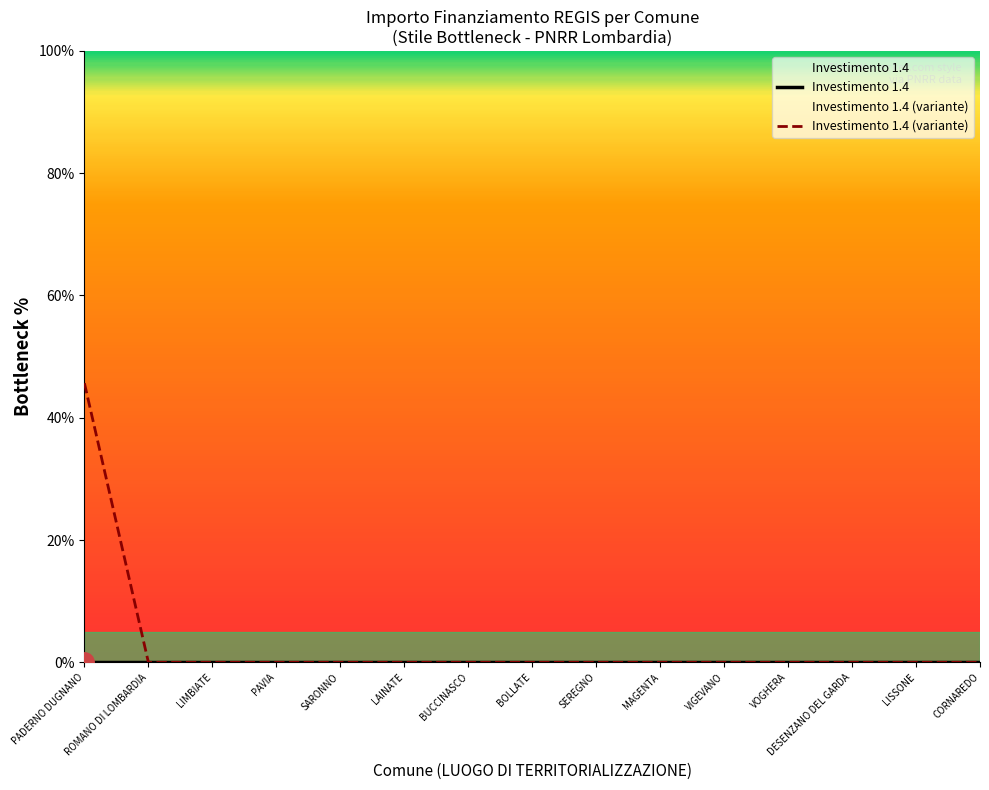

How many lines are shown in the chart?

2